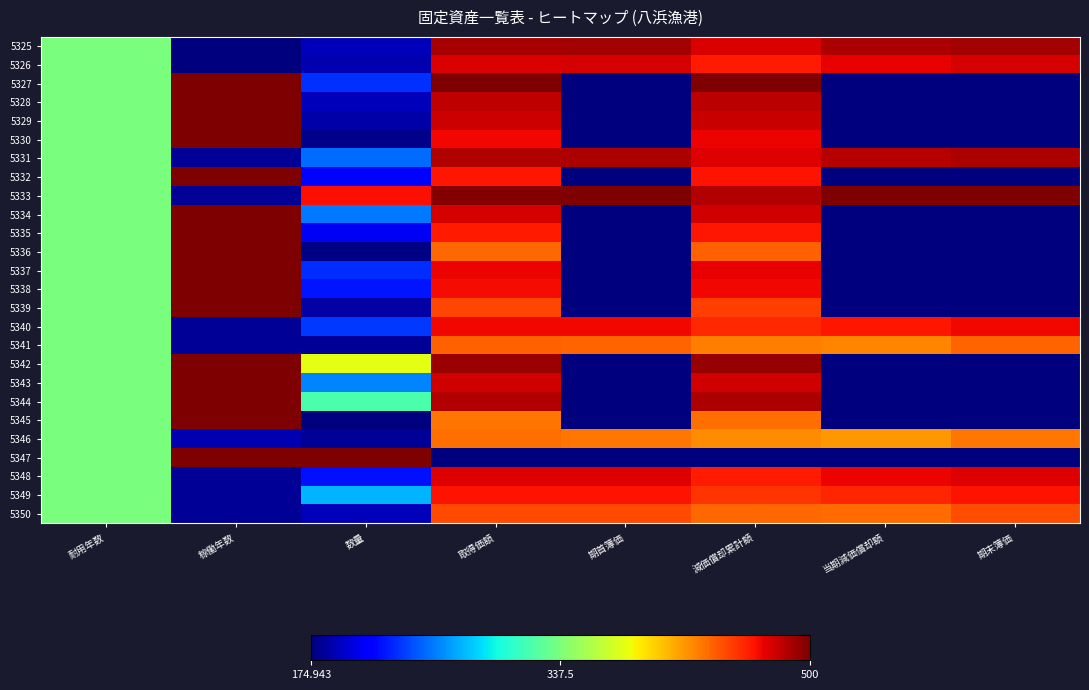

What is the total value across all series at 当期減価償却額?

7402.1